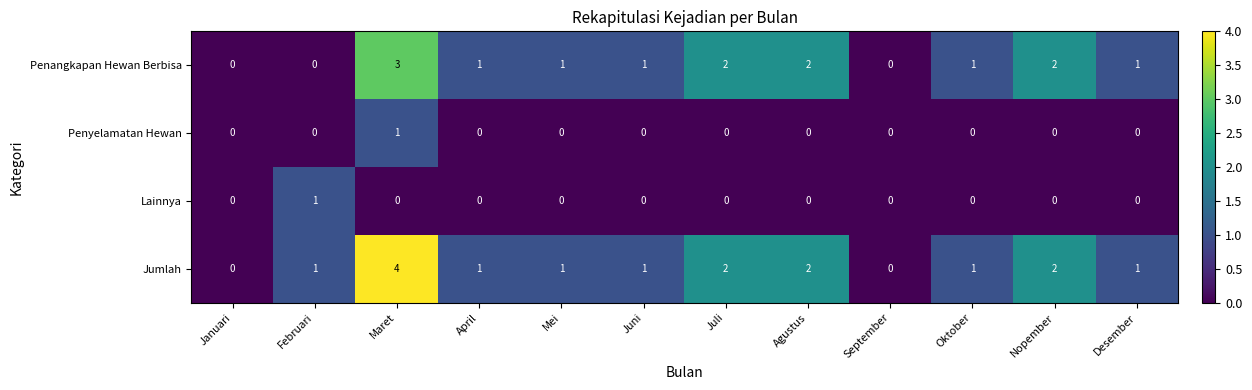

What is the difference between the maximum and second lowest values in the Penangkapan Hewan Berbisa series?

3